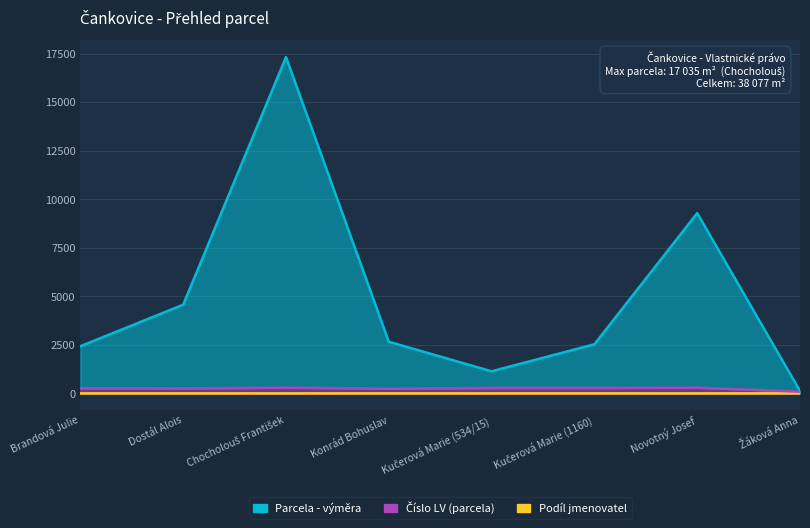

Which series changed the most between Brandová Julie and Dostál Alois?

Parcela - výměra